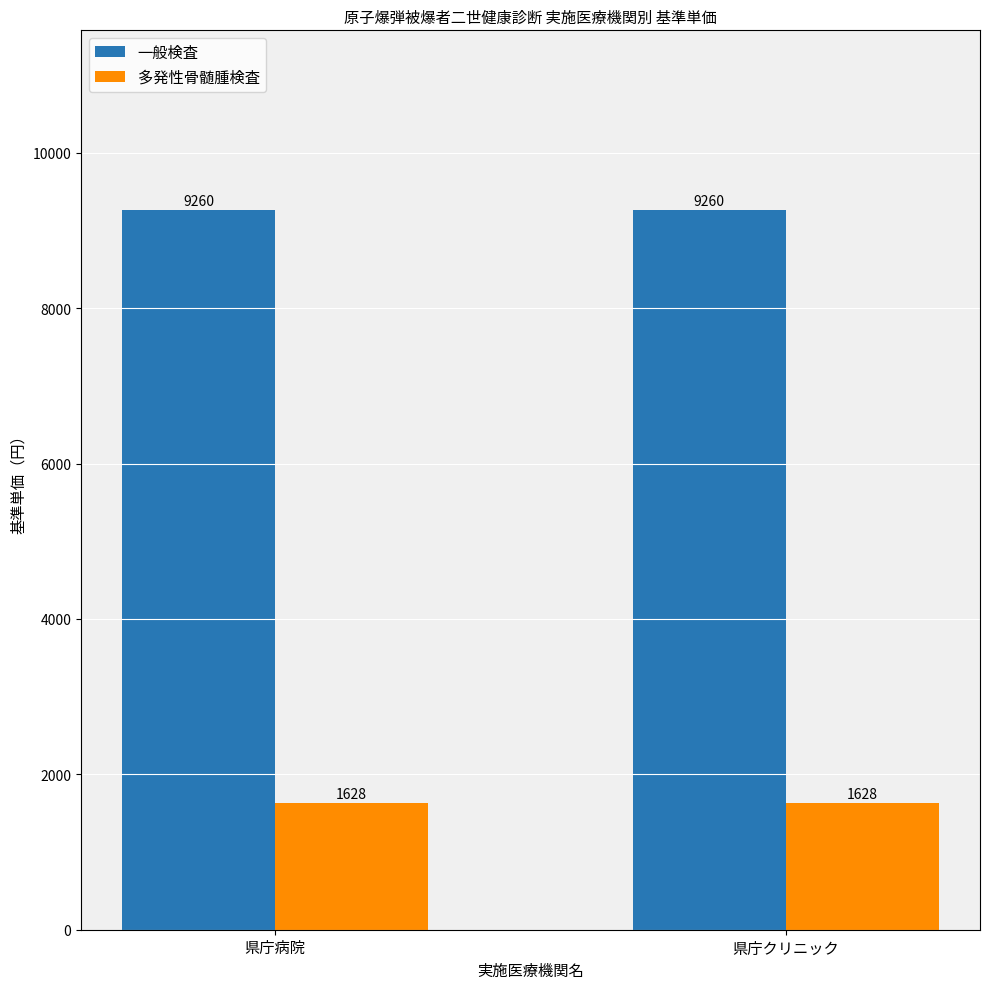

How many bars are there in each group?

2